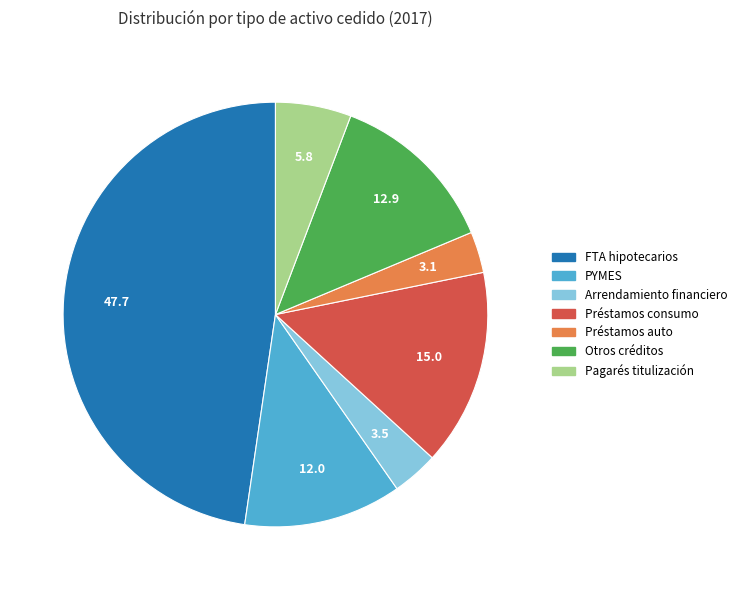

Is there a majority slice in this chart?

No